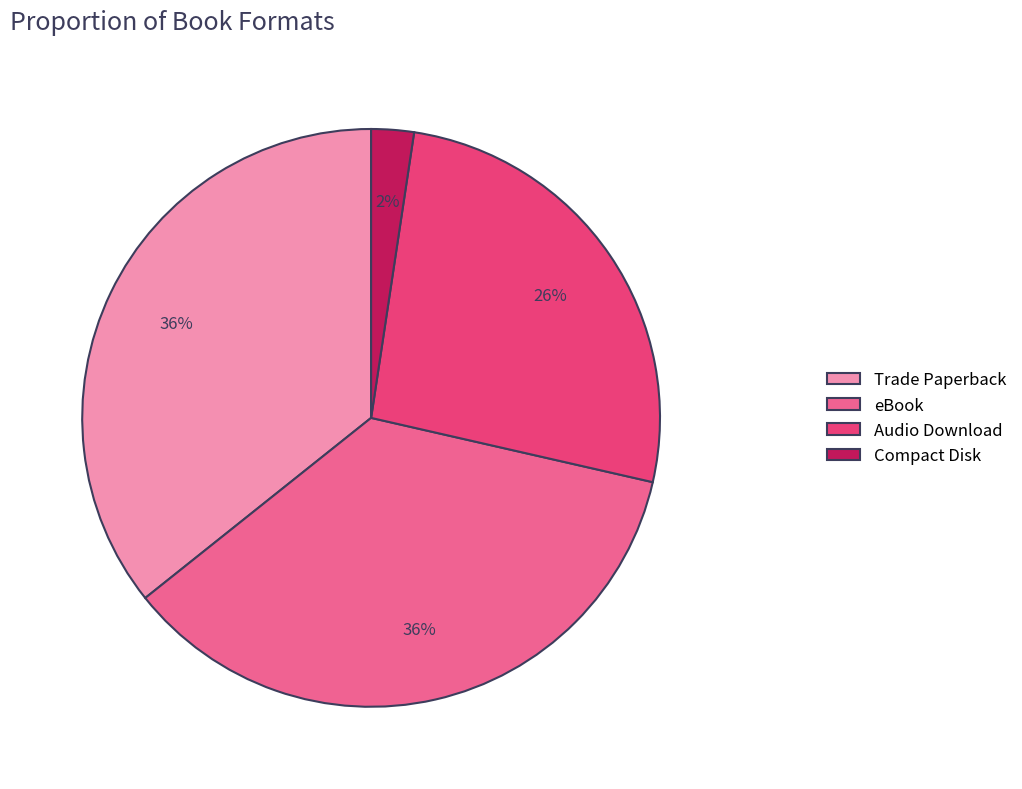

To the nearest percent, what portion does Trade Paperback represent?

36%